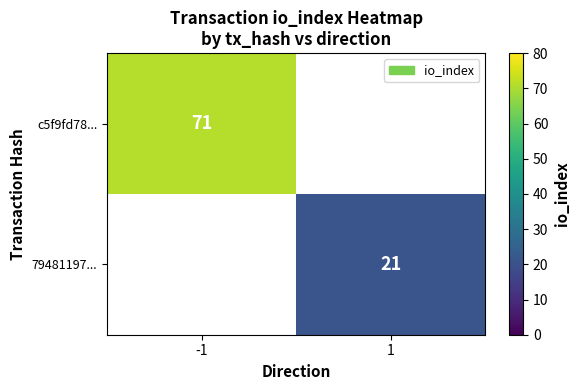

True or false: c5f9fd78... has a value of 40 at -1.

False